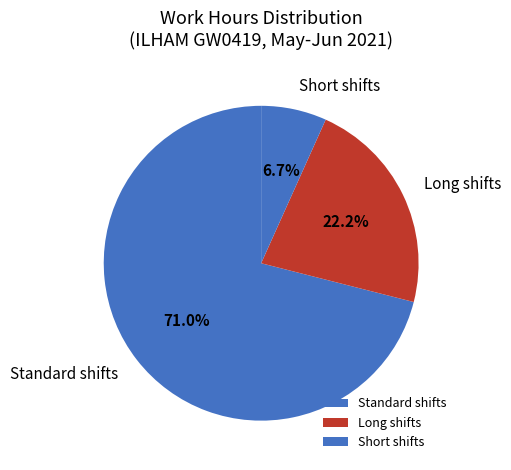

Combined, what portion of the pie is Long shifts and Standard shifts?

93.3%